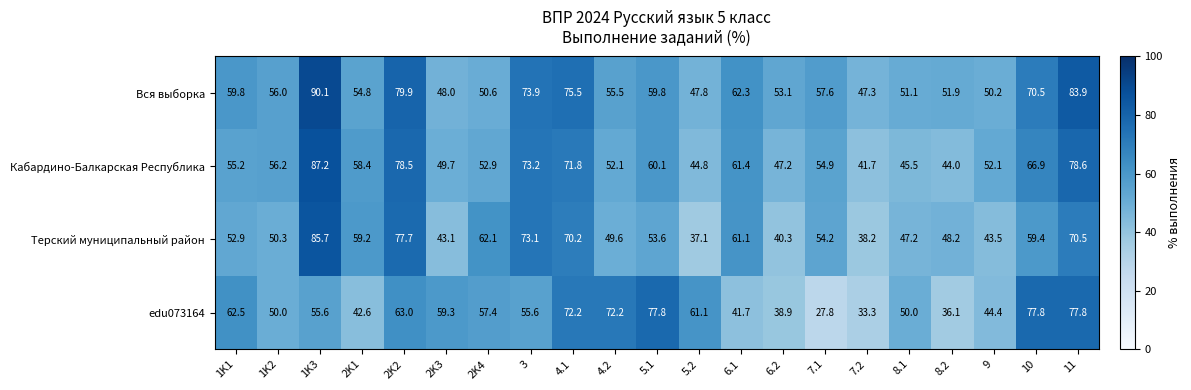

How many values in the Вся выборка series are below 56?

10